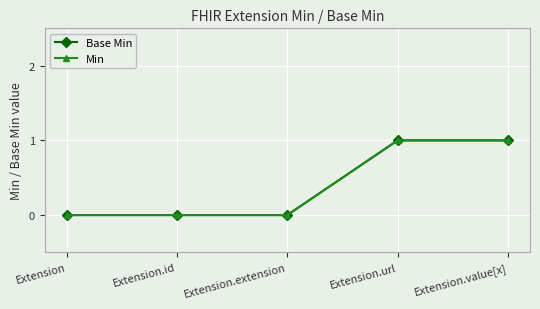

How many lines are shown in the chart?

2